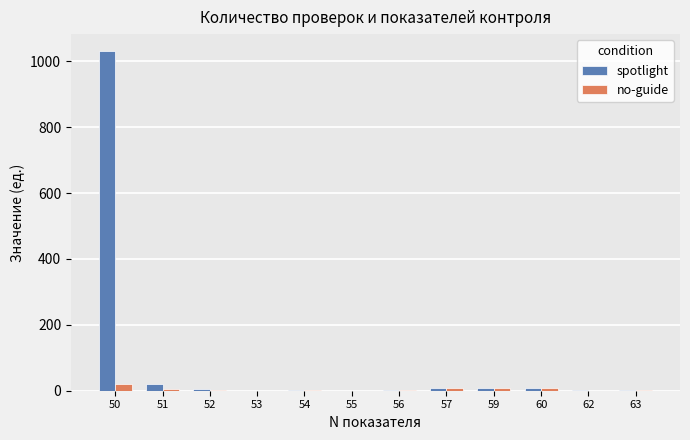

What is the difference between the no-guide values at 59 and 54?

6